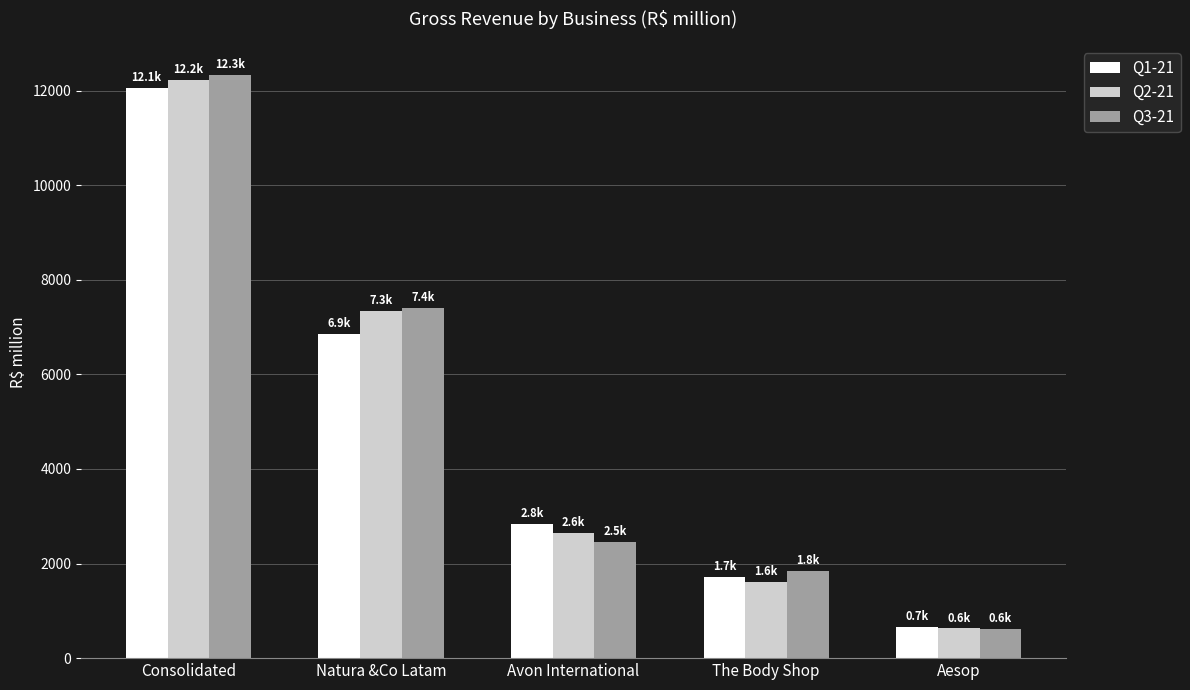

At how many categories does at least one series exceed 10410?

1